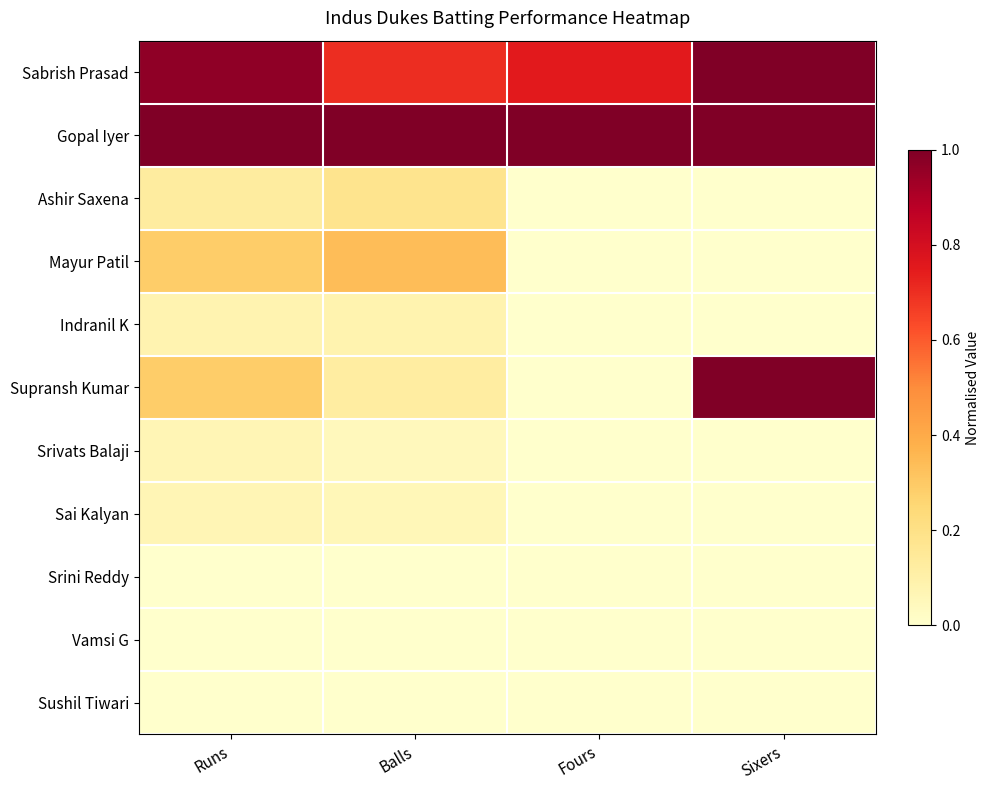

Reading right to left, what are all the values shown in this chart?

Sabrish Prasad: Sixers=1.0	Fours=0.8	Balls=0.7	Runs=1.0
Gopal Iyer: Sixers=1.0	Fours=1.0	Balls=1.0	Runs=1.0
Ashir Saxena: Sixers=0.0	Fours=0.0	Balls=0.2	Runs=0.1
Mayur Patil: Sixers=0.0	Fours=0.0	Balls=0.3	Runs=0.3
Indranil K: Sixers=0.0	Fours=0.0	Balls=0.1	Runs=0.1
Supransh Kumar: Sixers=1.0	Fours=0.0	Balls=0.1	Runs=0.3
Srivats Balaji: Sixers=0.0	Fours=0.0	Balls=0.0	Runs=0.1
Sai Kalyan: Sixers=0.0	Fours=0.0	Balls=0.1	Runs=0.1
Srini Reddy: Sixers=0.0	Fours=0.0	Balls=0.0	Runs=0.0
Vamsi G: Sixers=0.0	Fours=0.0	Balls=0.0	Runs=0.0
Sushil Tiwari: Sixers=0.0	Fours=0.0	Balls=0.0	Runs=0.0